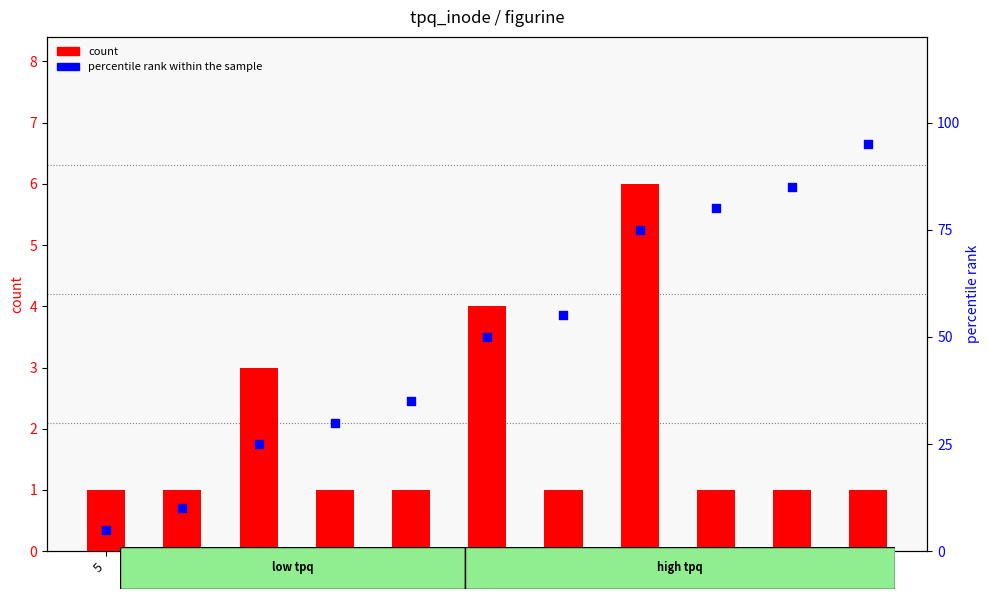

What are all the series names shown in the legend?

count, percentile rank within the sample